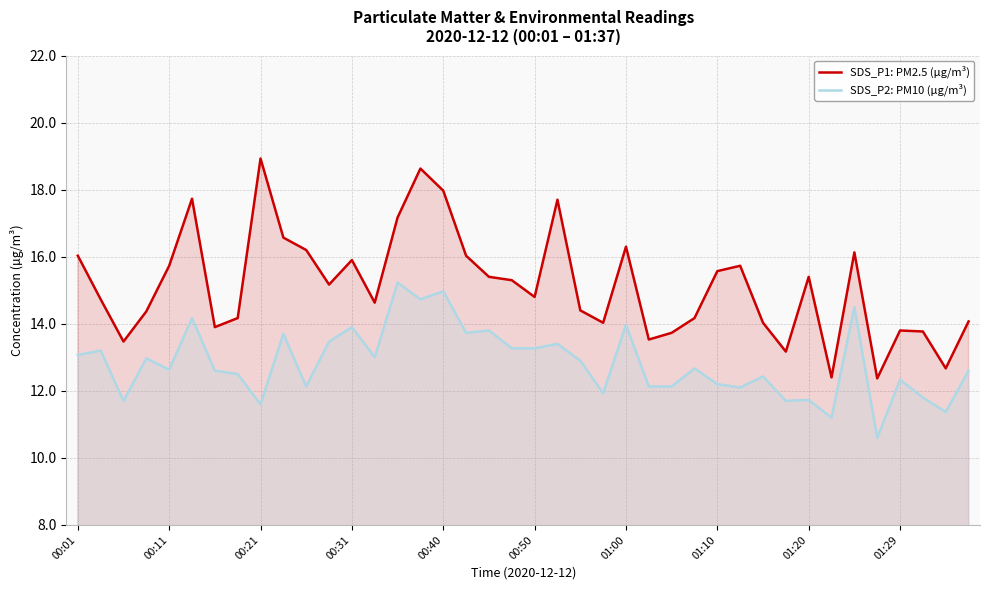

What are all the series names shown in the legend?

SDS_P1: PM2.5 (µg/m³), SDS_P2: PM10 (µg/m³)